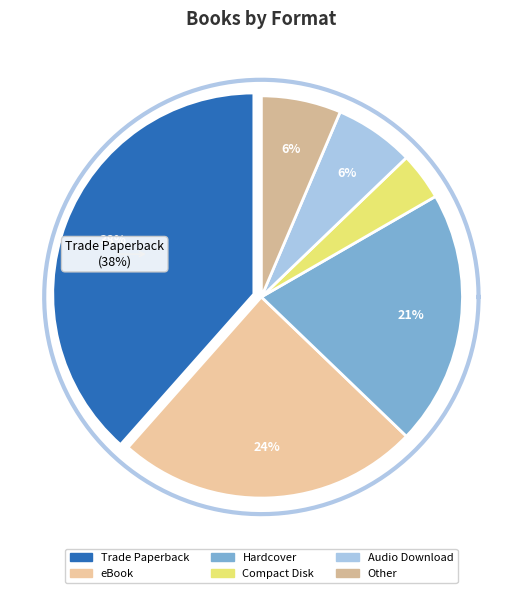

What is the largest slice in the pie chart?

Trade Paperback